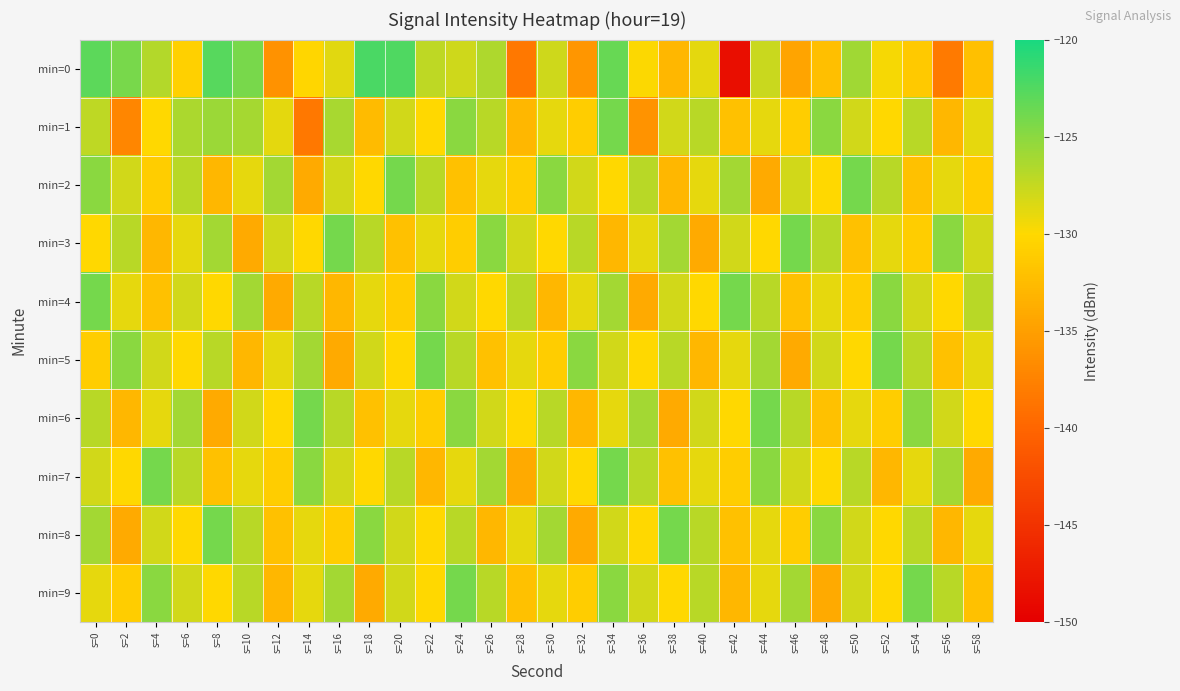

What is the spread (max minus min) of values at s=32?

10.7